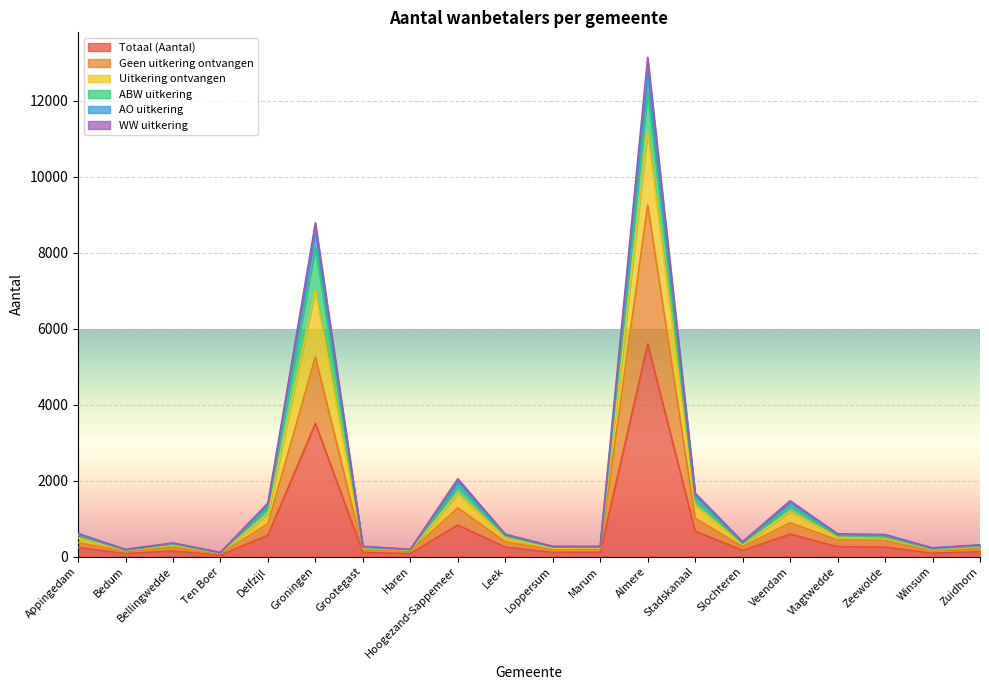

True or false: Totaal (Aantal) and AO uitkering intersect in this chart.

False